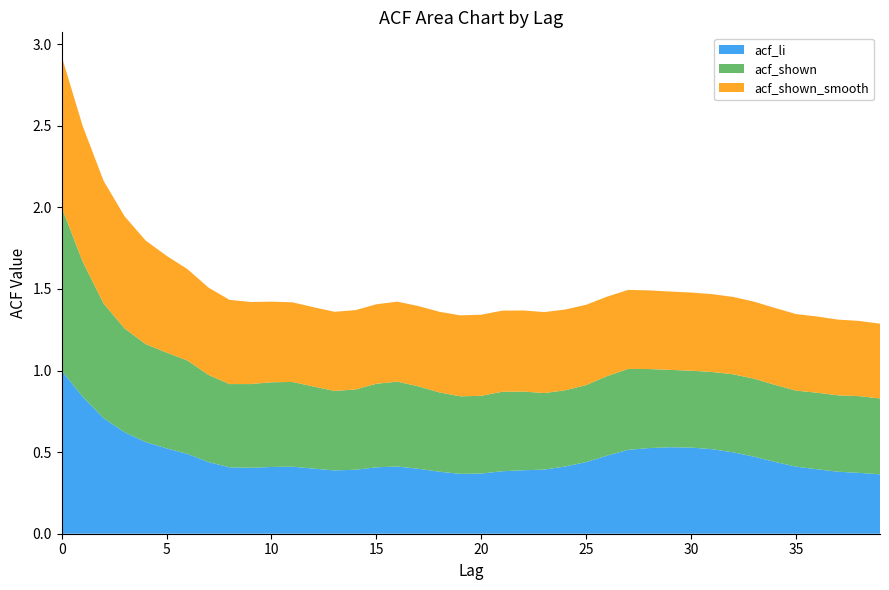

Reading right to left, list all the values displayed in this chart.

acf_li: 0.4	0.4	0.4	0.4	0.4	0.4	0.5	0.5	0.5	0.5	0.5	0.5	0.5	0.5	0.4	0.4	0.4	0.4	0.4	0.4	0.4	0.4	0.4	0.4	0.4	0.4	0.4	0.4	0.4	0.4	0.4	0.4	0.4	0.5	0.5	0.6	0.6	0.7	0.8	1.0
acf_shown: 0.5	0.5	0.5	0.5	0.5	0.5	0.5	0.5	0.5	0.5	0.5	0.5	0.5	0.5	0.5	0.5	0.5	0.5	0.5	0.5	0.5	0.5	0.5	0.5	0.5	0.5	0.5	0.5	0.5	0.5	0.5	0.5	0.5	0.6	0.6	0.6	0.6	0.7	0.8	1.0
acf_shown_smooth: 0.5	0.5	0.5	0.5	0.5	0.5	0.5	0.5	0.5	0.5	0.5	0.5	0.5	0.5	0.5	0.5	0.5	0.5	0.5	0.5	0.5	0.5	0.5	0.5	0.5	0.5	0.5	0.5	0.5	0.5	0.5	0.5	0.5	0.6	0.6	0.6	0.7	0.8	0.8	0.9